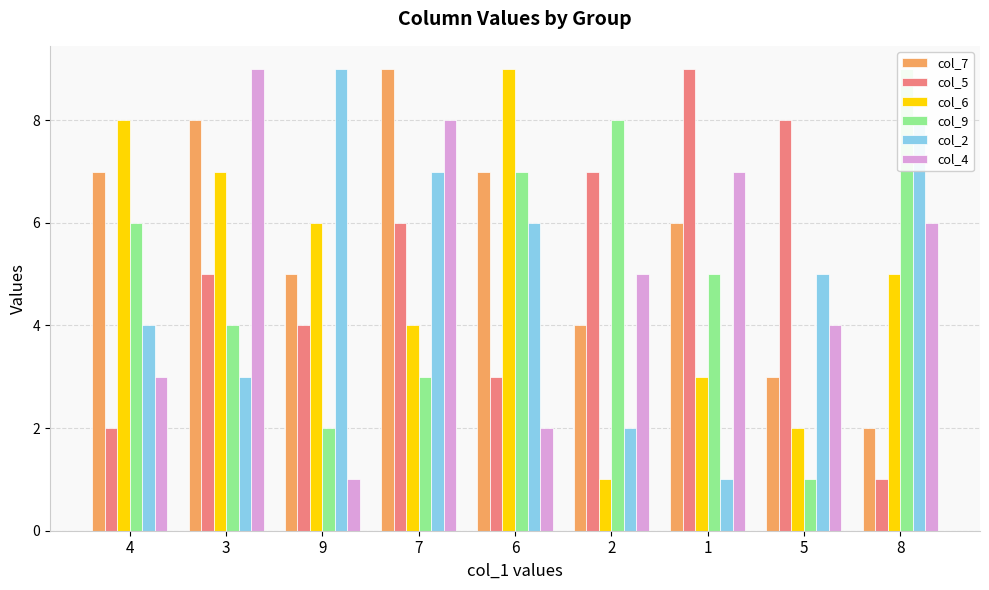

What position from the right is 7?

6